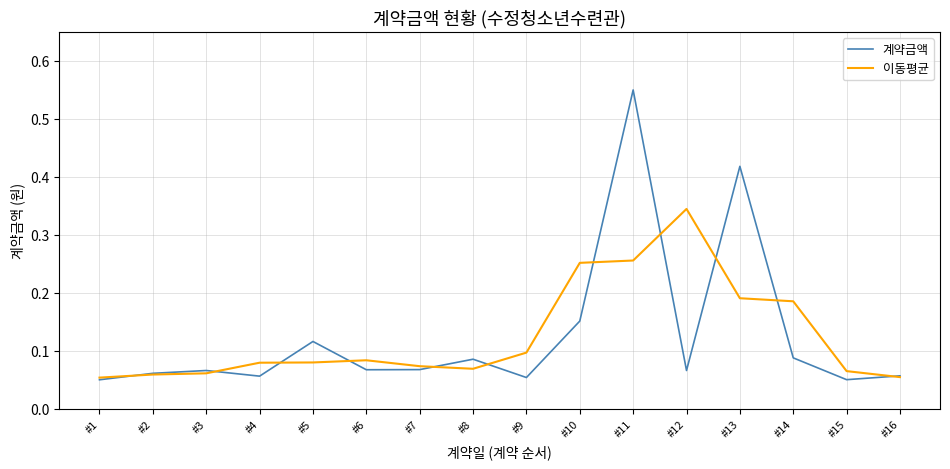

At which category is the sum across all series the highest?

#11